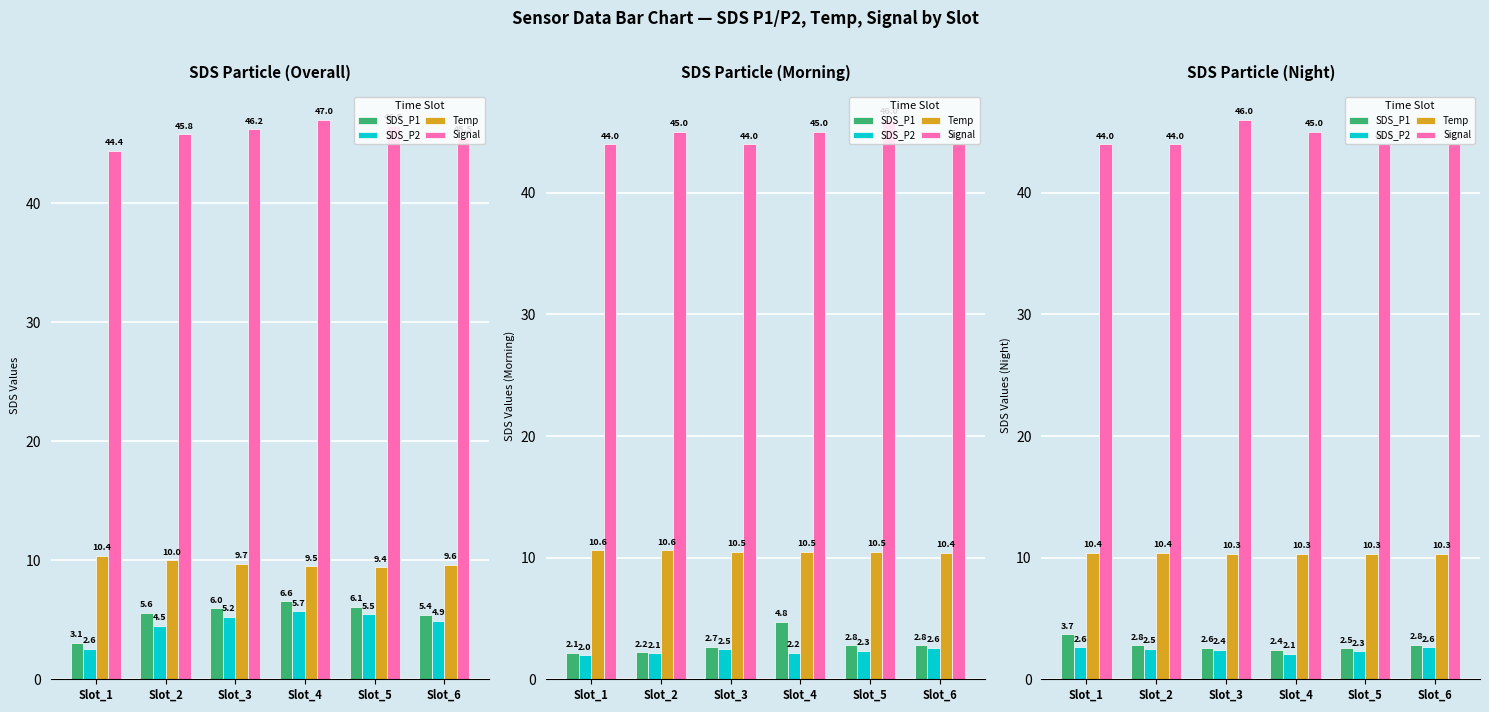

Is it true that SDS_P1 equals 2.8 at Slot_6?

True